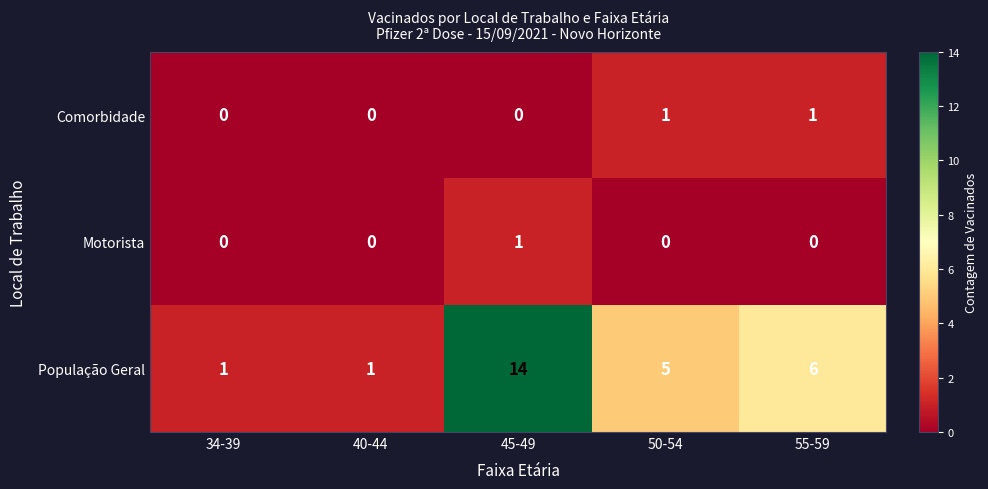

What is the total value across all series at 55-59?

7